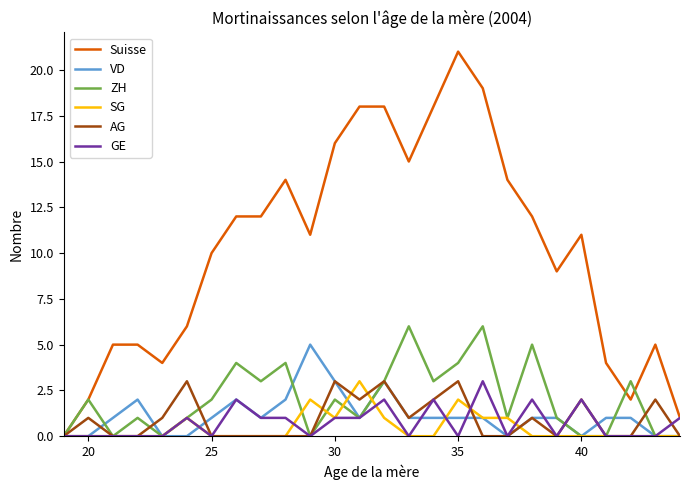

What is the maximum value shown in the chart?

21